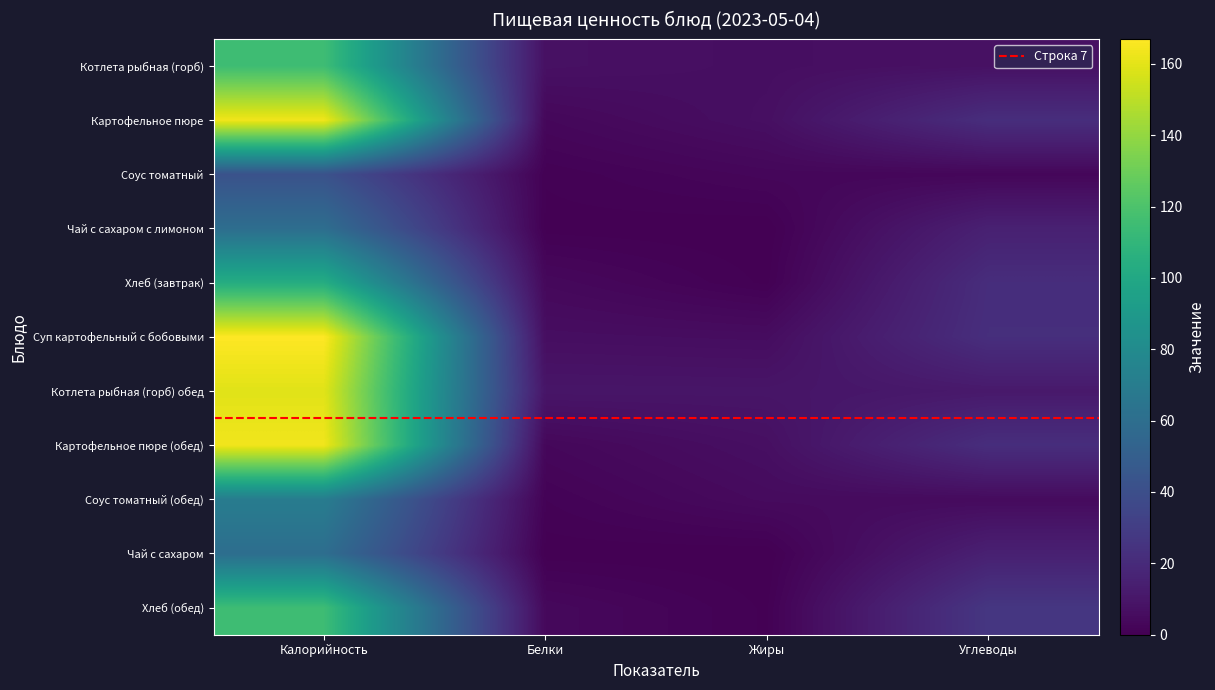

Reading left to right, what are all the values shown in this chart?

Котлета рыбная (горб): 115.2	7.4	6.2	7.6
Картофельное пюре: 163.5	3.2	6.8	21.9
Соус томатный: 70.0	1.3	4.8	4.7
Чай с сахаром с лимоном: 60.0	0.3	0.0	15.2
Хлеб (завтрак): 103.5	3.8	0.5	21.6
Суп картофельный с бобовыми: 167.0	6.2	5.6	22.3
Котлета рыбная (горб) обед: 159.3	9.5	9.4	11.4
Картофельное пюре (обед): 163.5	3.2	6.8	21.9
Соус томатный (обед): 42.0	0.8	2.9	2.8
Чай с сахаром: 60.0	0.2	0.0	15.0
Хлеб (обед): 115.0	3.8	0.5	26.4